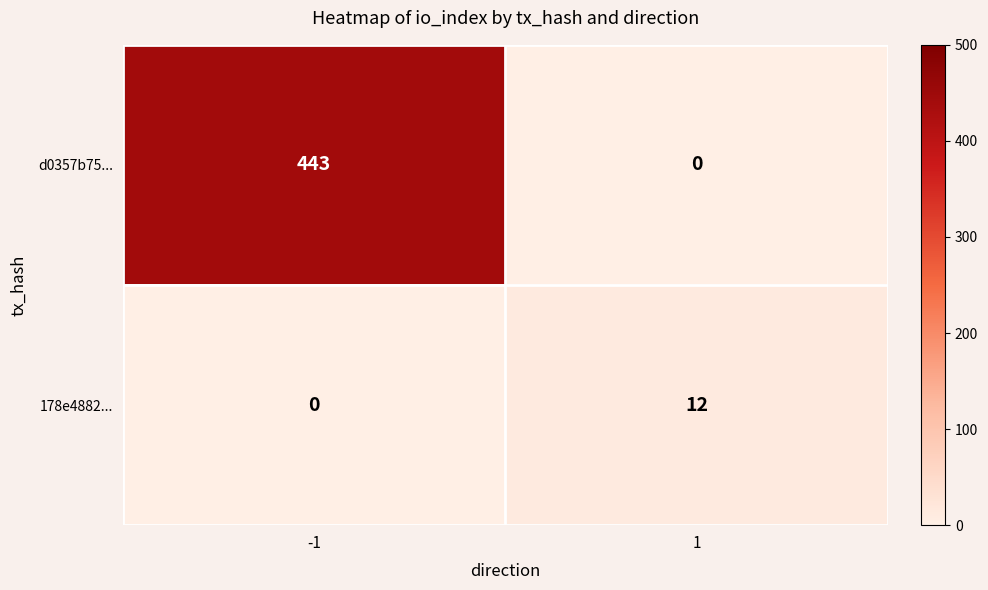

List the labels in order of 178e4882... value, smallest first.

-1, 1